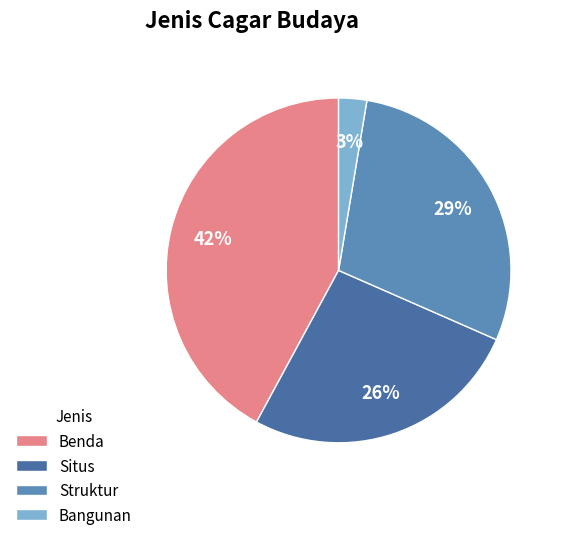

True or false: Struktur accounts for 16% of the total.

False